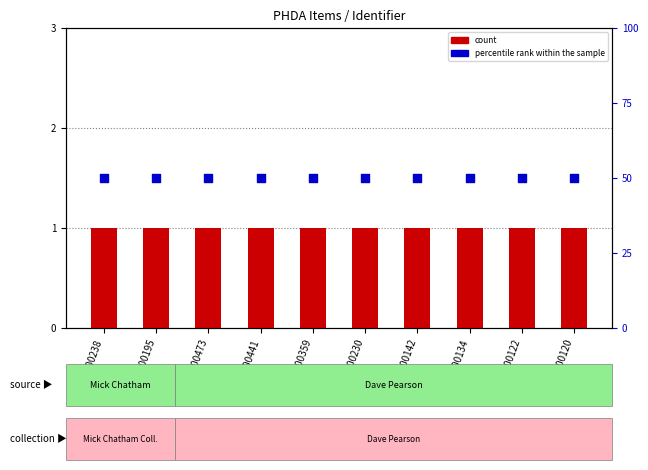

At which category is the sum across all series the highest?

MCH00238